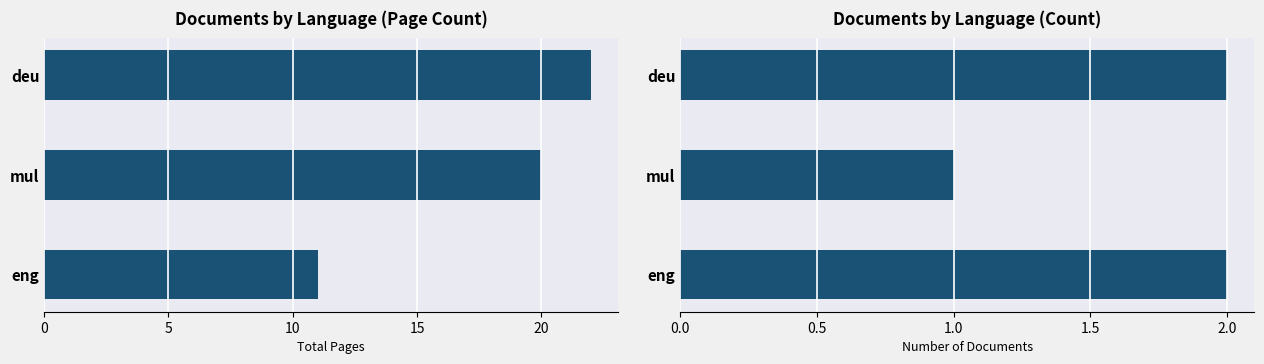

Does the chart contain stacked bars?

No